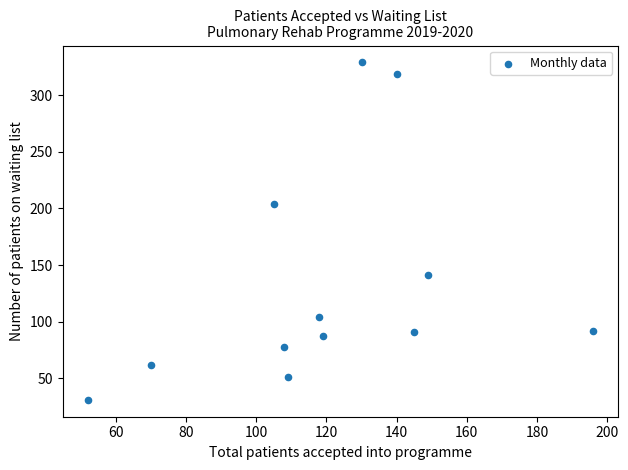

What is the average Y value?

132